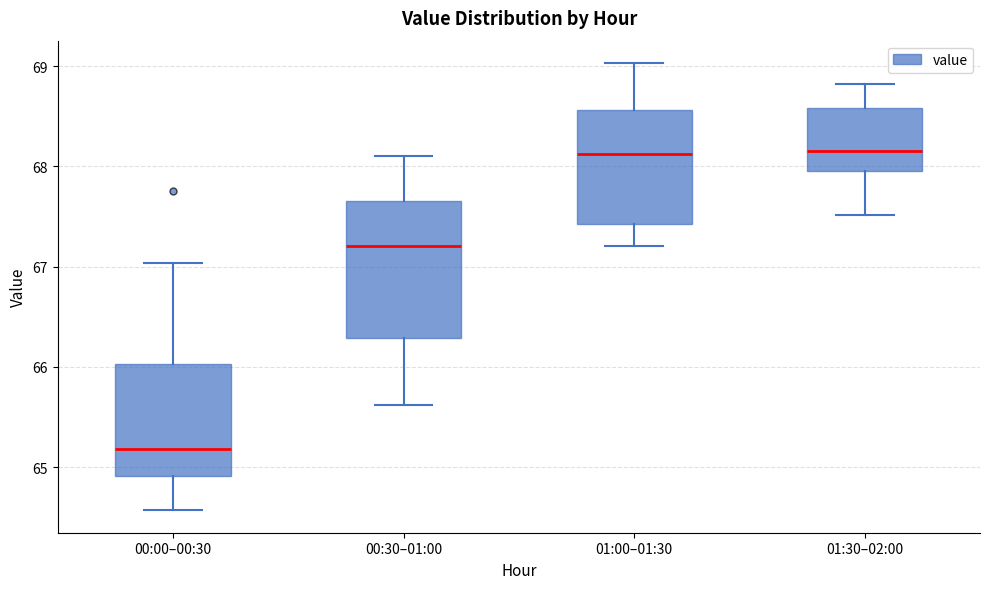

Reading left to right, read every box against the y-axis: the position of its median line, the range the box covers, and the ends of its whiskers. The values are not printed on the chart, so give them approximately, as read against the axis.

00:00–00:30: median 65.2, box 64.9 to 66.0, whiskers 64.6 to 67.0
00:30–01:00: median 67.2, box 66.3 to 67.7, whiskers 65.6 to 68.1
01:00–01:30: median 68.1, box 67.4 to 68.6, whiskers 67.2 to 69.0
01:30–02:00: median 68.2, box 68.0 to 68.6, whiskers 67.5 to 68.8